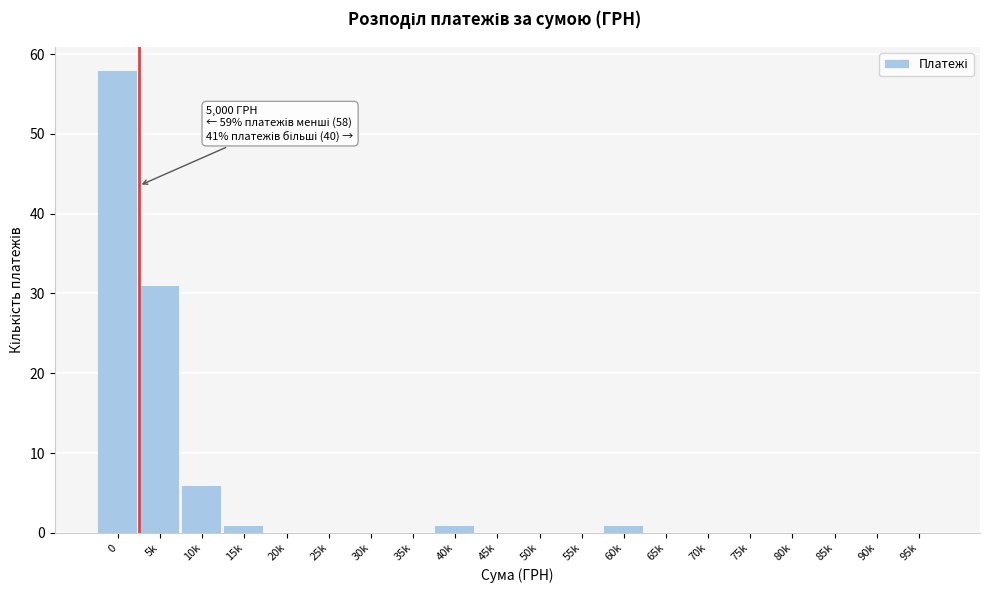

Reading left to right, what are all the values shown in this chart?

0=58	5k=31	10k=6	15k=1	20k=0	25k=0	30k=0	35k=0	40k=1	45k=0	50k=0	55k=0	60k=1	65k=0	70k=0	75k=0	80k=0	85k=0	90k=0	95k=0